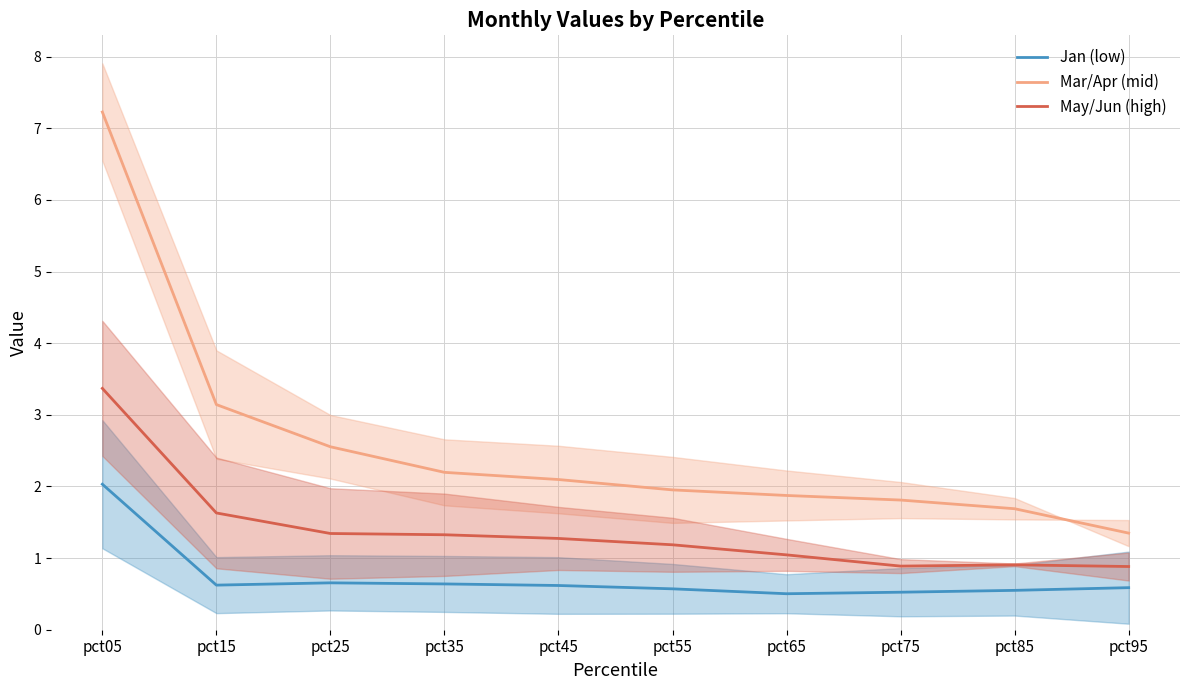

In Jan (low), how many points are higher than both neighbors (excluding endpoints)?

1